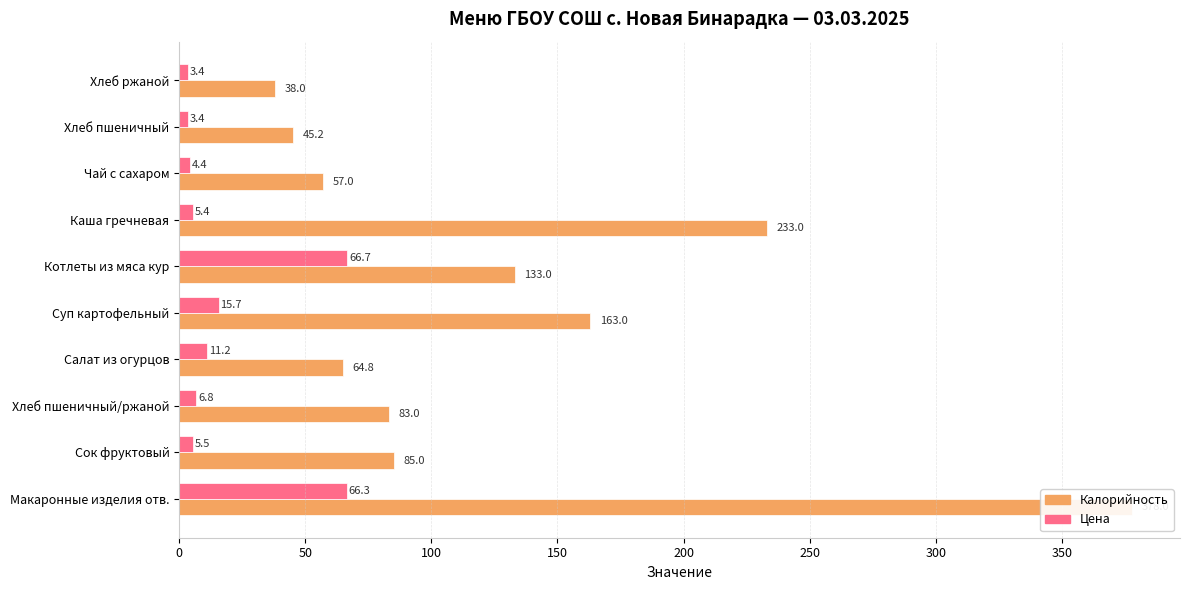

At Макаронные изделия отв., list the series in order from largest to smallest.

Калорийность, Цена